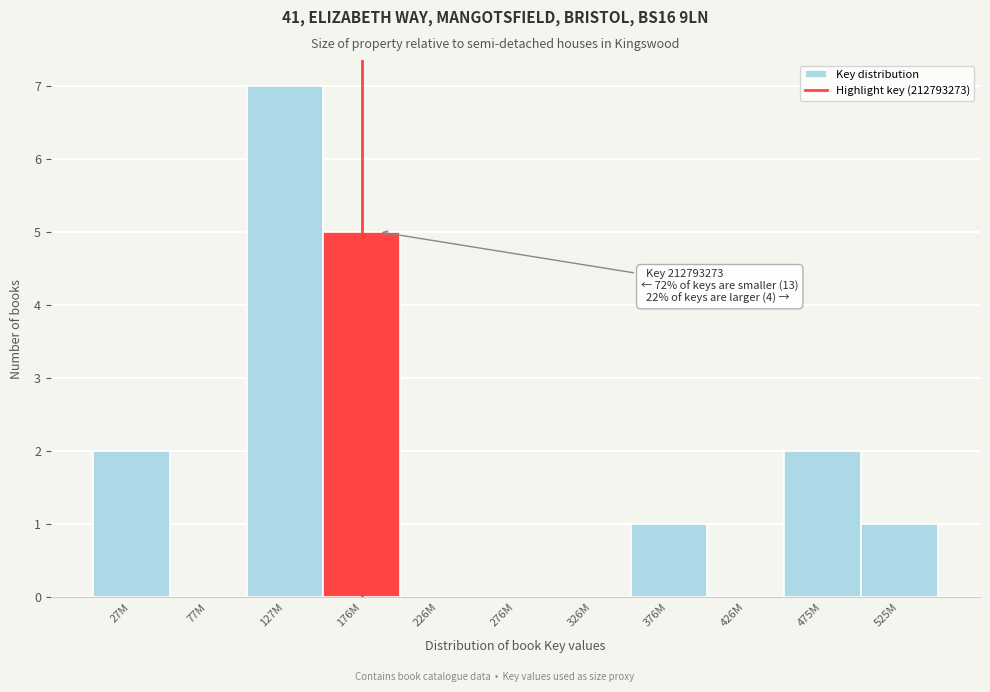

Reading right to left, transcribe all the data shown in this chart.

525M=1	475M=2	426M=0	376M=1	326M=0	276M=0	226M=0	176M=5	127M=7	77M=0	27M=2